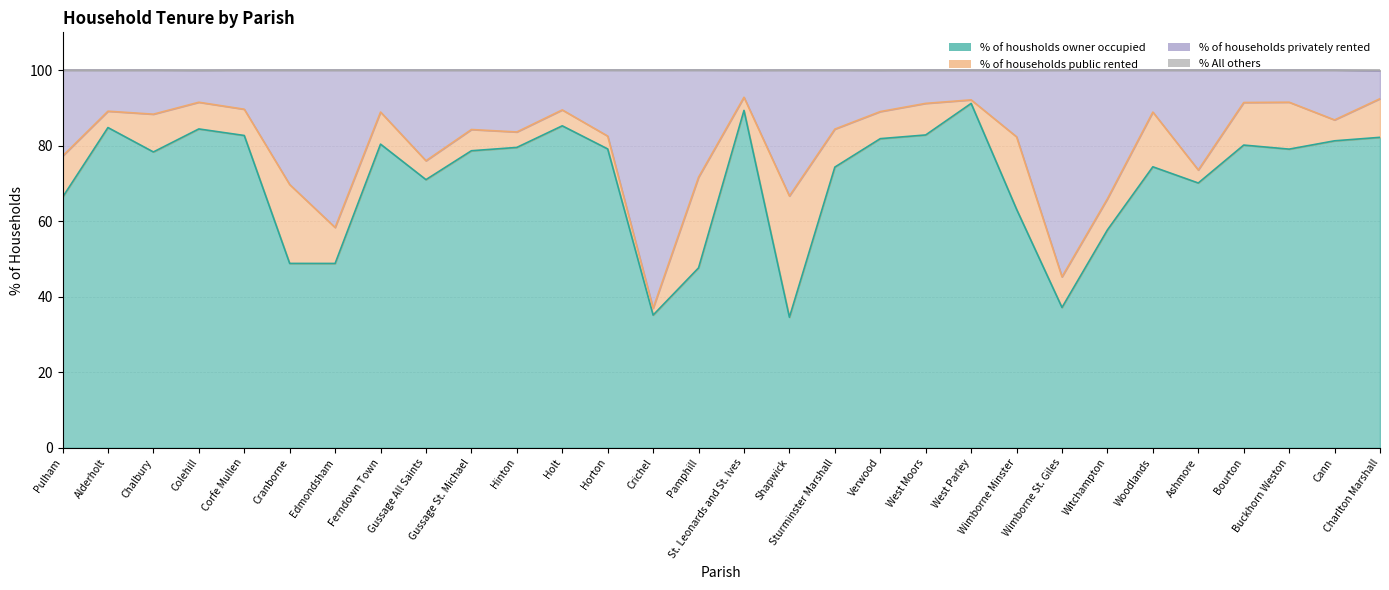

What is the difference between the maximum and minimum values in the % All others series?

0.2